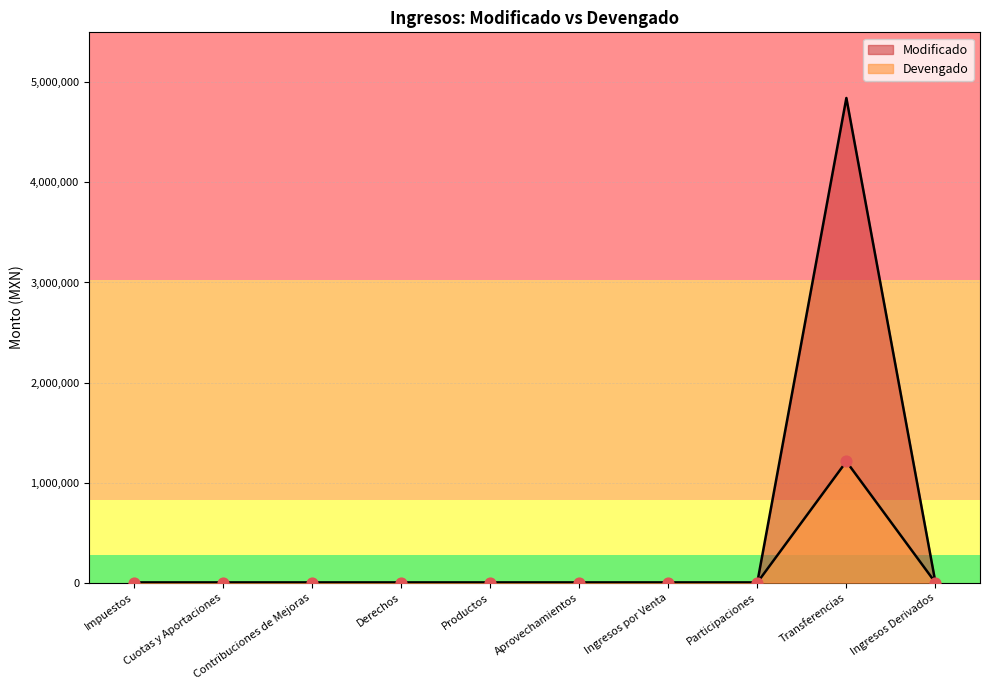

Which series has the largest total across all categories?

Modificado